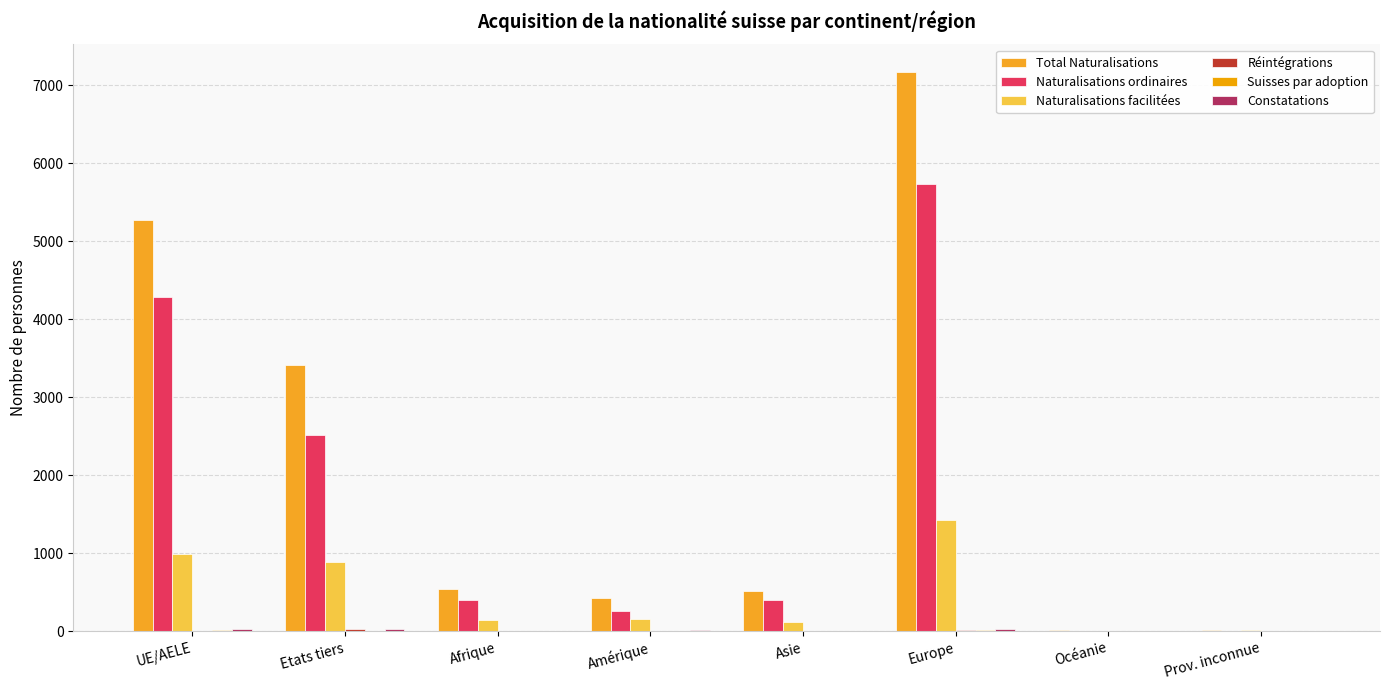

True or false: Total Naturalisations has a value of 1122 at Etats tiers.

False